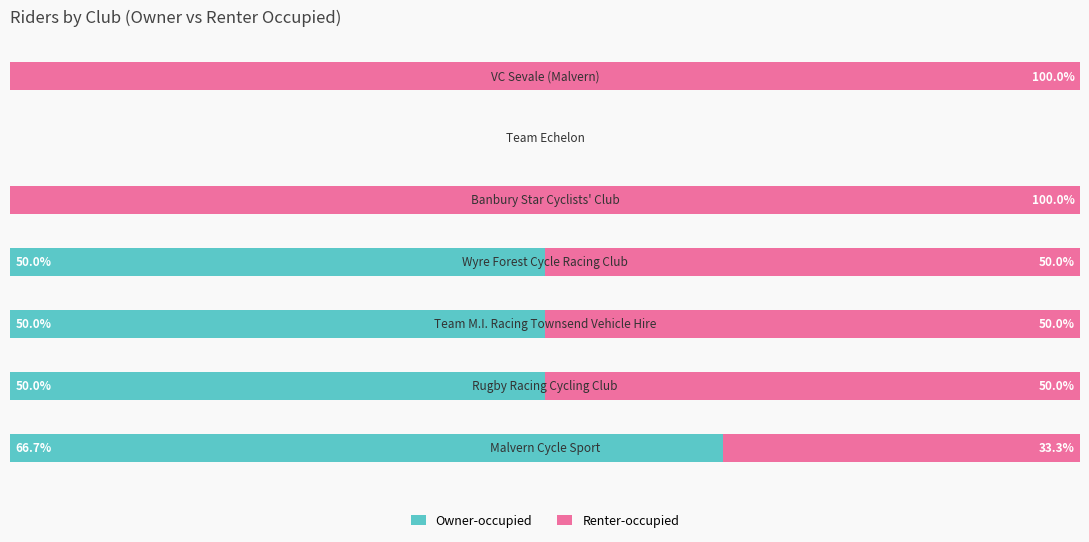

What are all the series names shown in the legend?

Owner-occupied, Renter-occupied